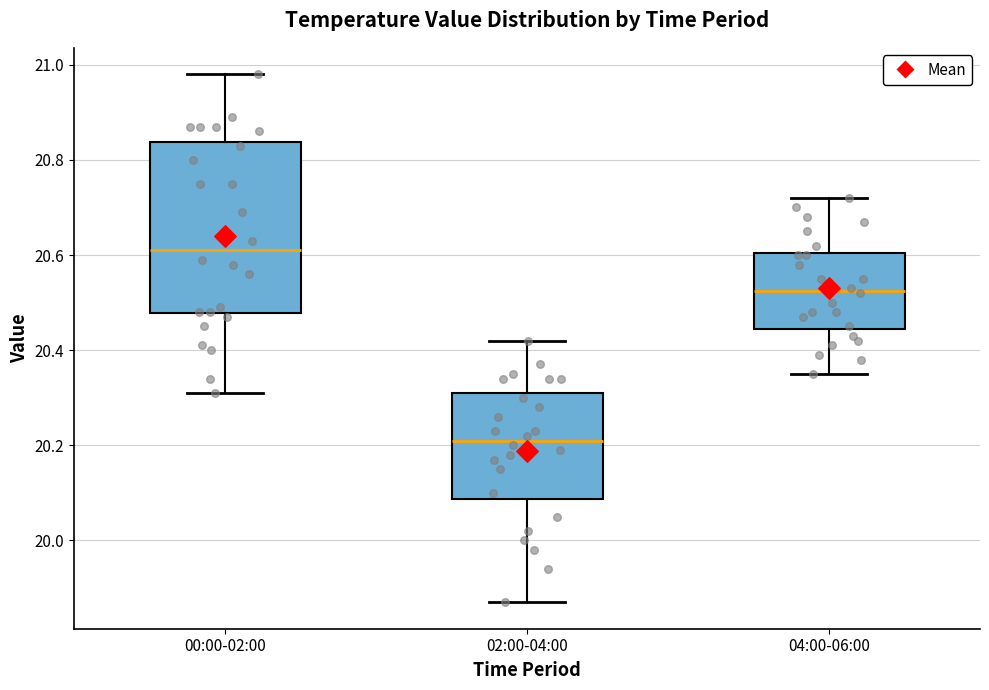

Which box's median line is the highest?

00:00-02:00